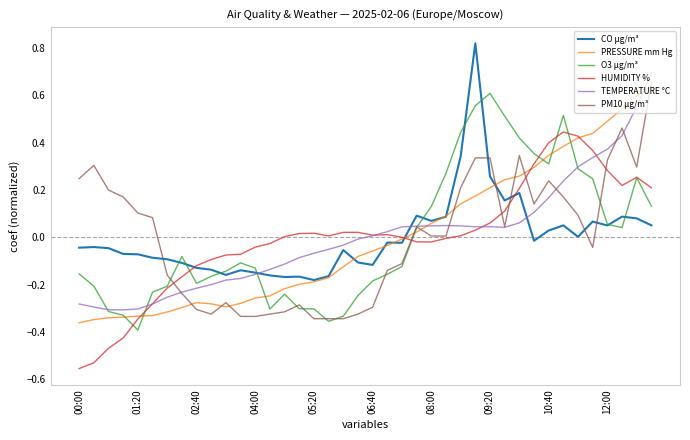

At which label does O3 µg/m³ reach its peak?

09:20